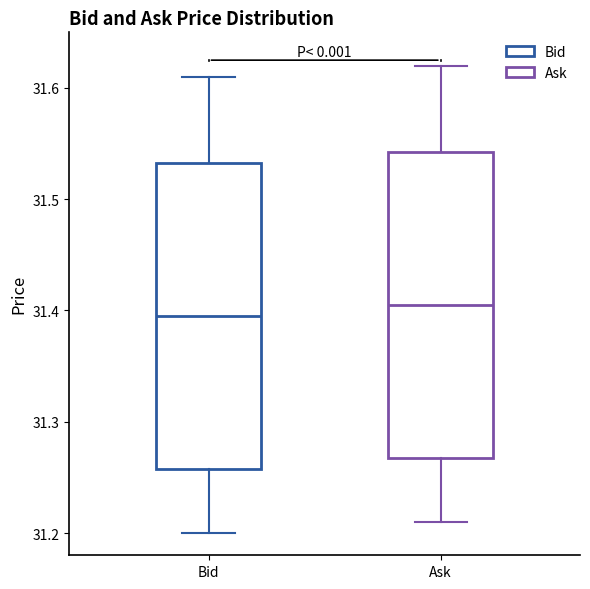

Where does the lower whisker of the box for Bid end on the y-axis? The values are not printed on the chart, so give them approximately, as read against the axis.

31.20